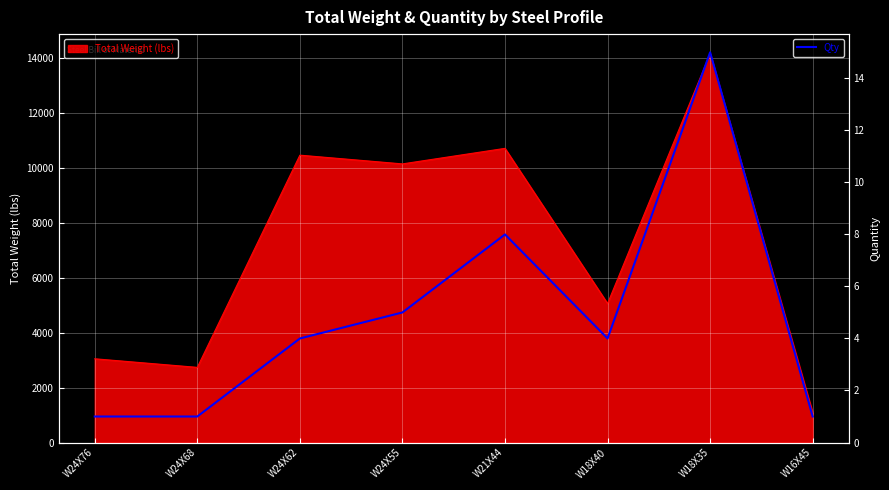

At which category does the chart reach its peak across all series?

W18X35